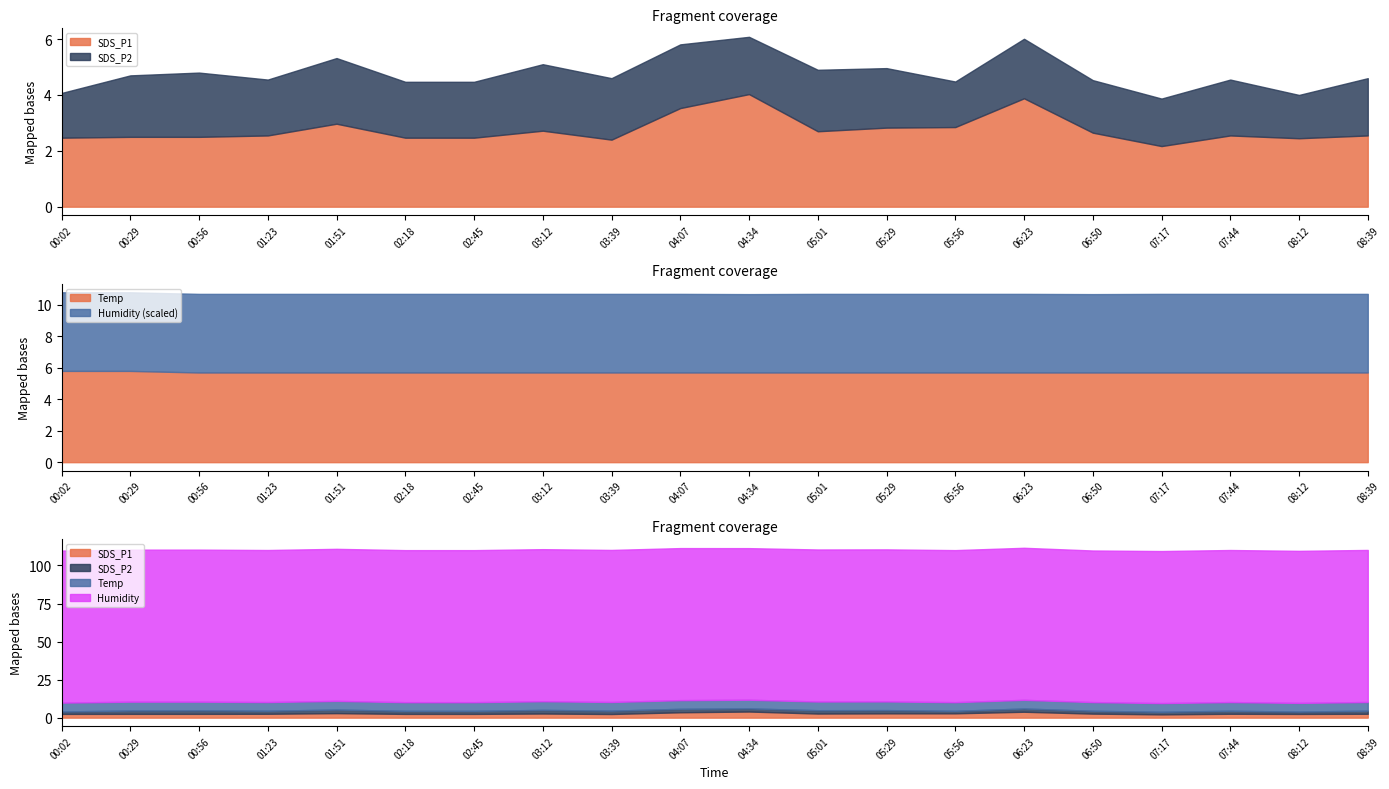

What is the average value of the Humidity series?

99.9